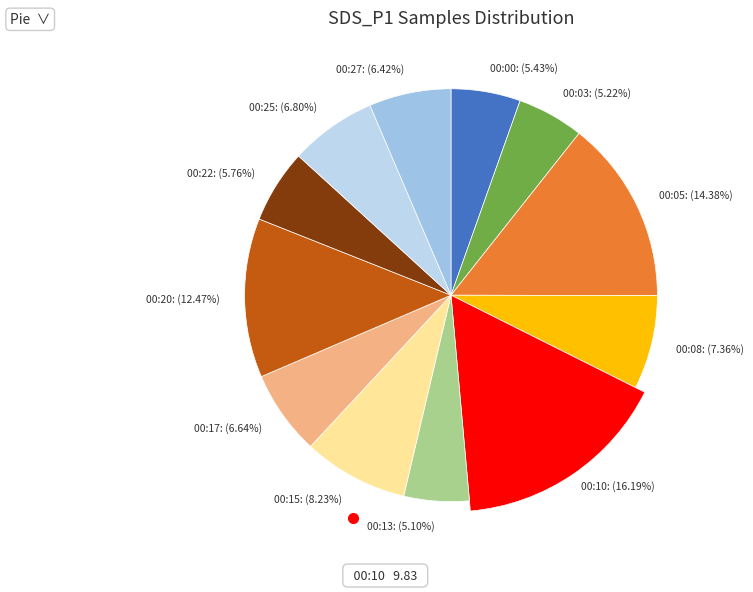

To the nearest percent, what is the average slice percentage?

8%